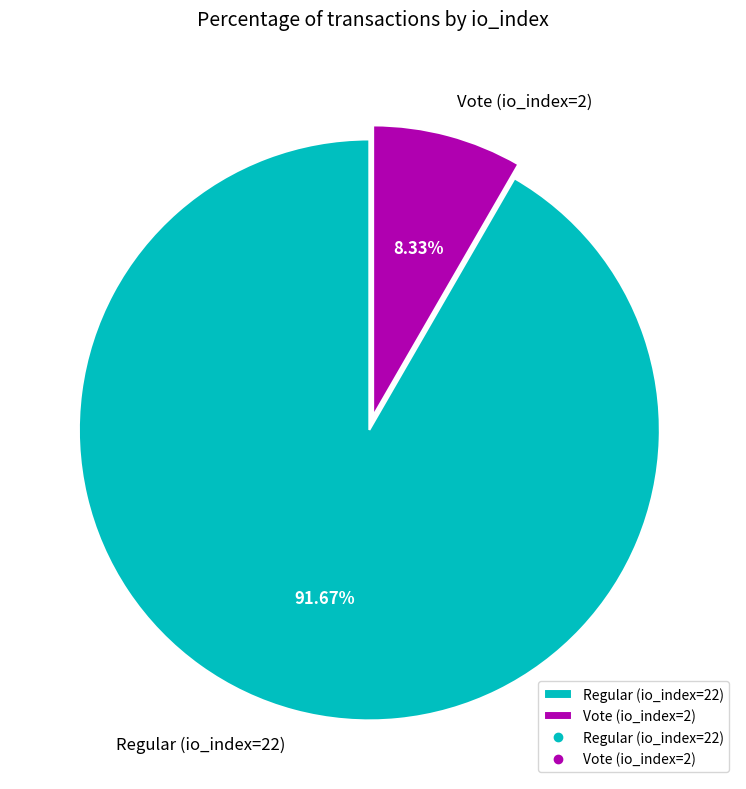

Approximately how many times larger is the value at Vote (io_index=2) compared to Regular (io_index=22)?

0.1